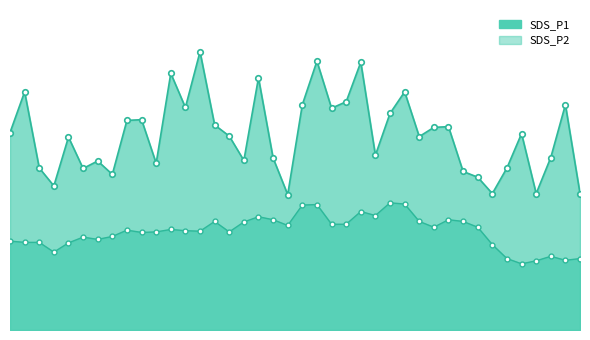

Rank the categories by SDS_P2 value from highest to lowest.

01:03, 01:06, 00:51, 00:49, 00:59, 01:01, 00:41, 00:44, 01:13, 00:34, 01:08, 01:16, 00:39, 00:54, 00:56, 00:46, 01:11, 01:18, 00:27, 00:19, 00:29, 00:32, 00:24, 00:37, 00:22, 00:17, 00:12, 00:15, 00:00, 00:02, 00:05, 00:10, 01:21, 00:07, 01:30, 01:23, 01:35, 01:33, 01:28, 01:26